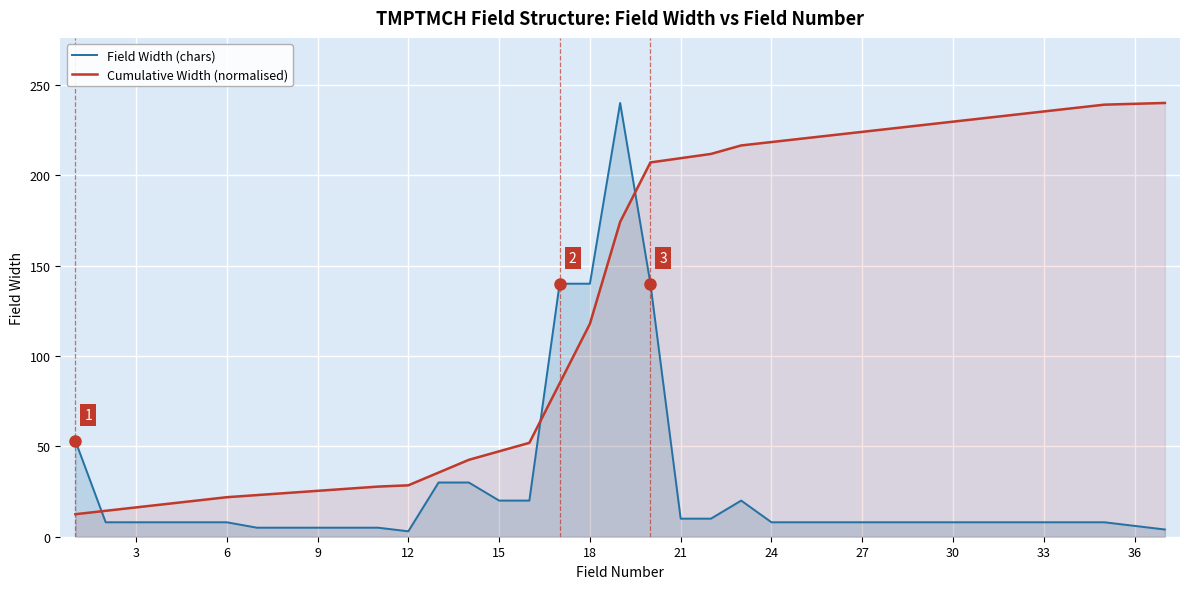

True or false: Field Width (chars) has more than 1 interior local peaks.

True